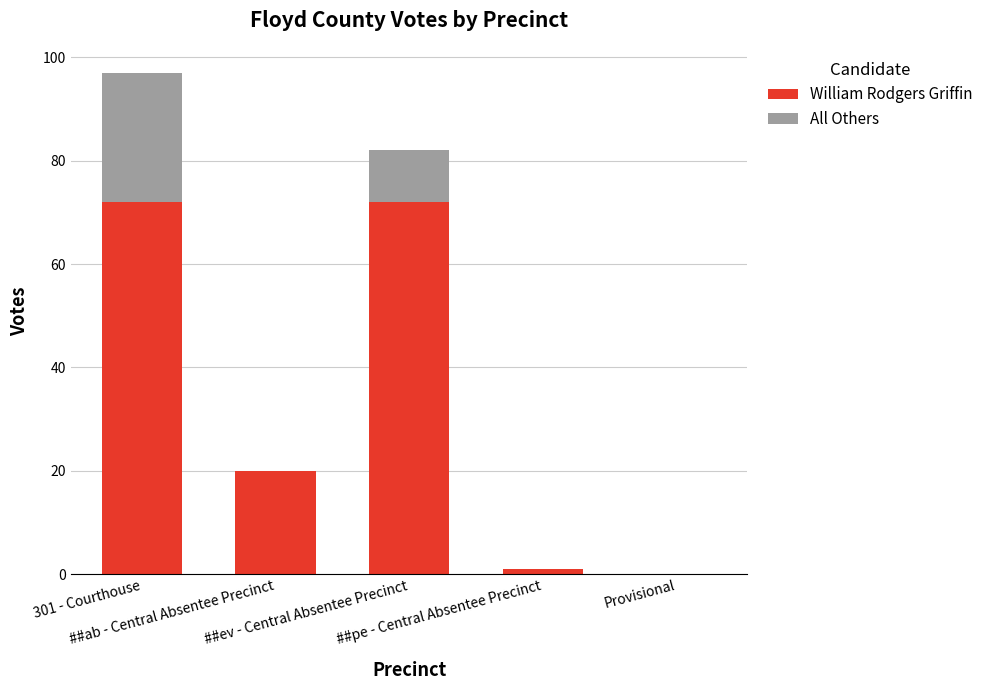

What is the maximum value for William Rodgers Griffin?

72